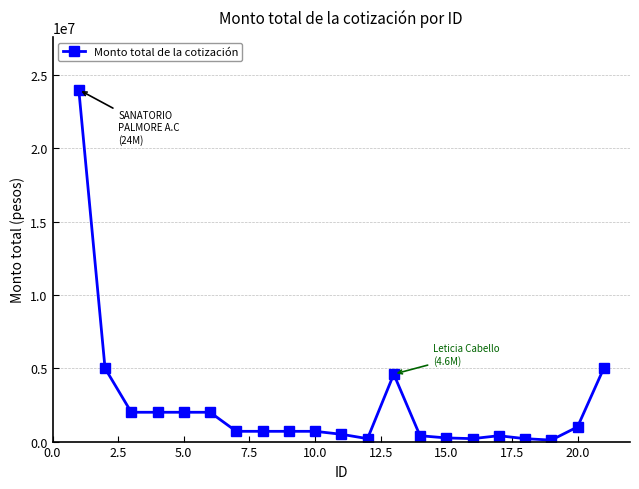

True or false: the data has more than 0 interior local peaks.

True